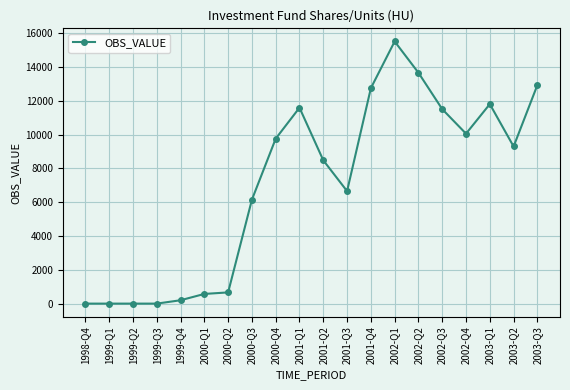

Where is the data nearest to the value 7752?

2001-Q2